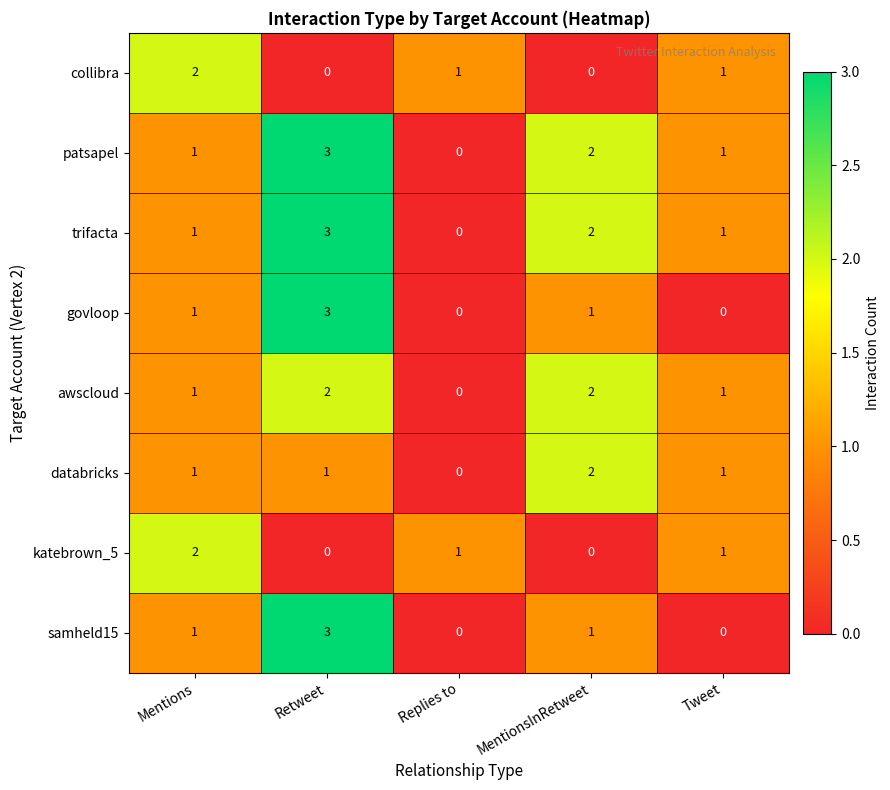

At how many categories does at least one series exceed 0?

5